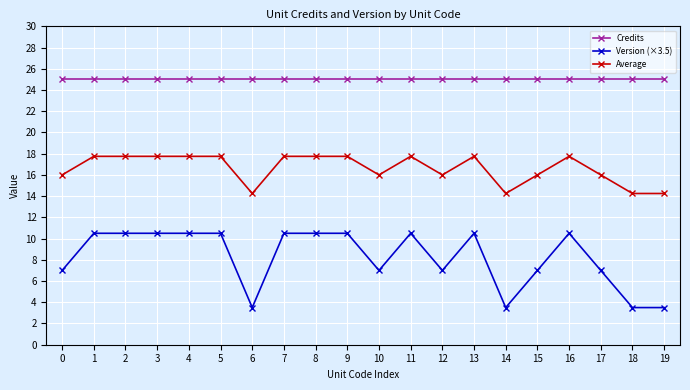

Is the value of Credits at 18 greater than the value of Average at 15?

Yes